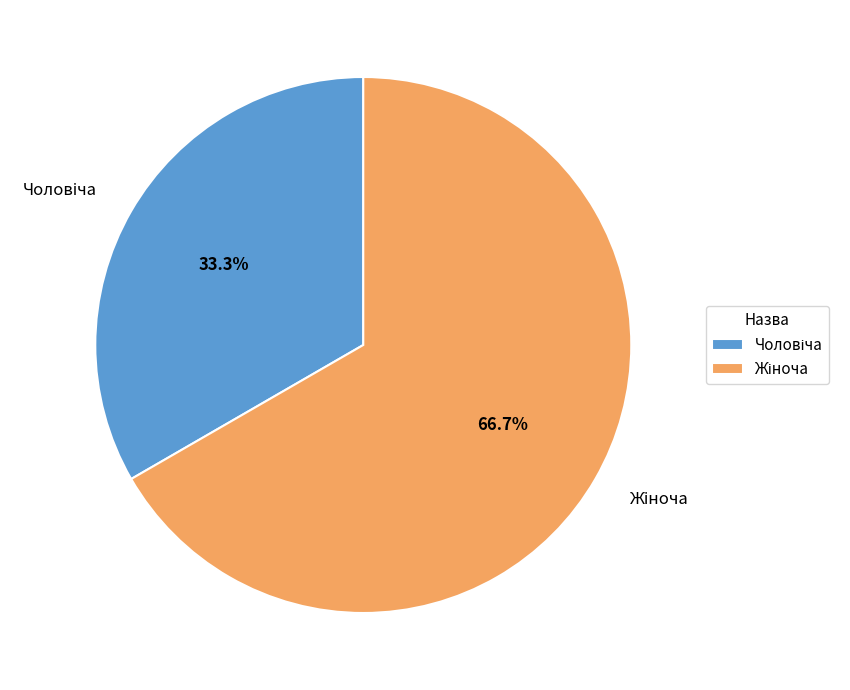

Is there any slice that represents more than half of the pie?

Yes